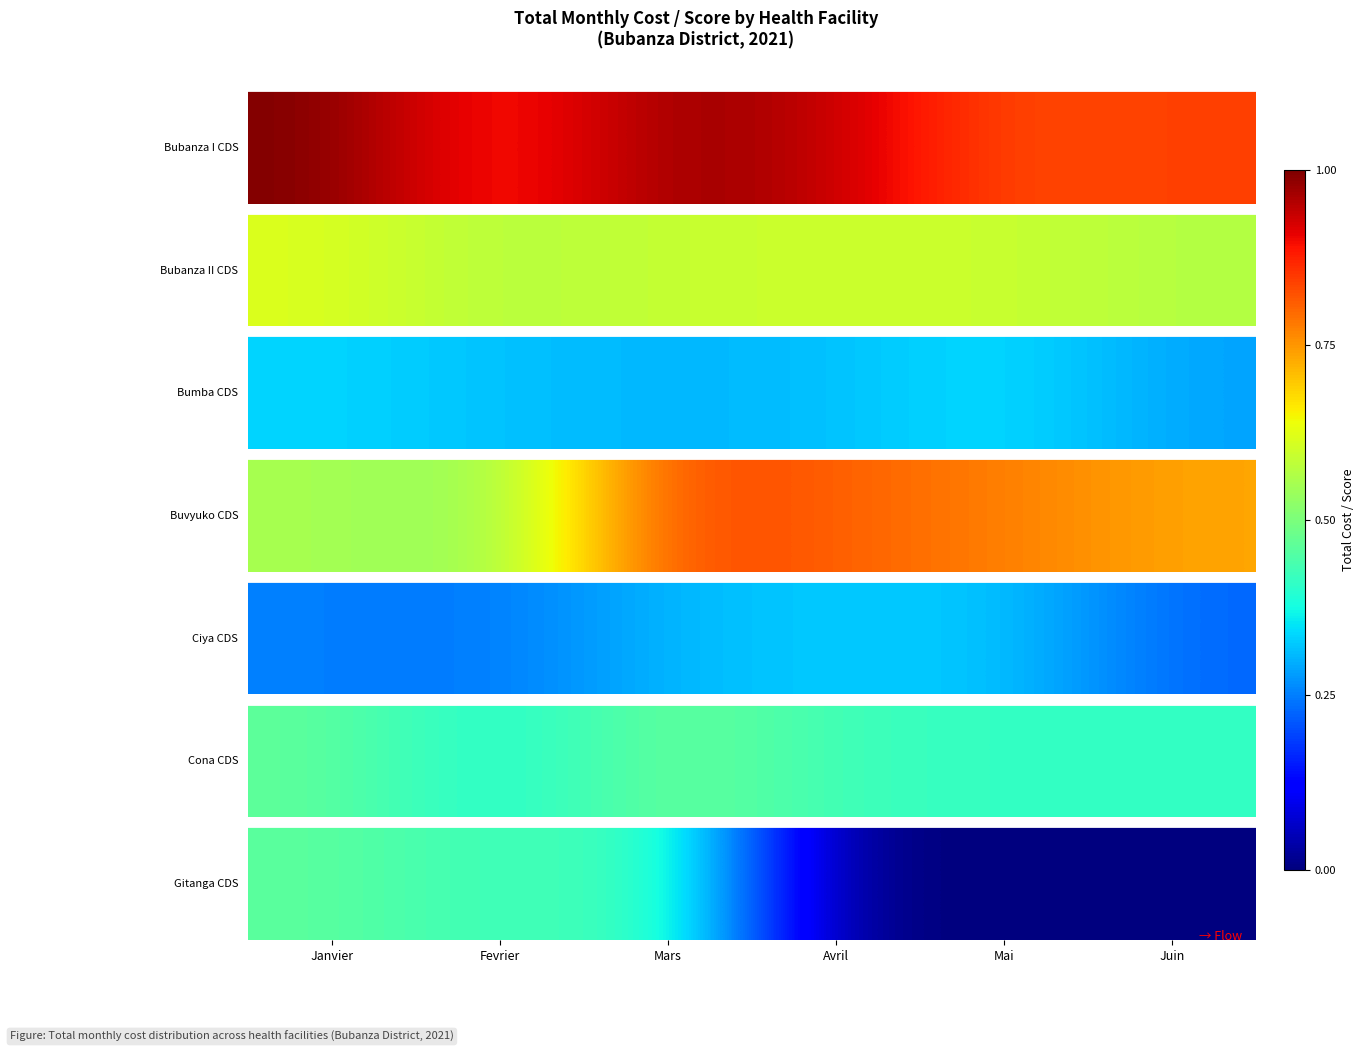

Rank the categories by value from lowest to highest.

Avril, Mai, Juin, Fevrier, Mars, Janvier